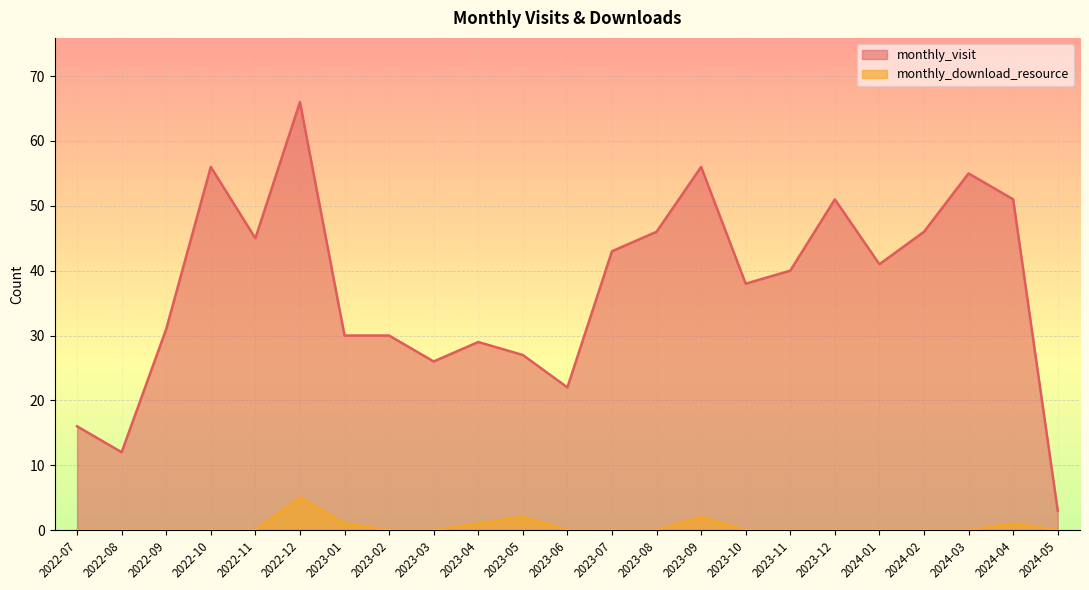

Which series has the widest spread of values?

monthly_visit